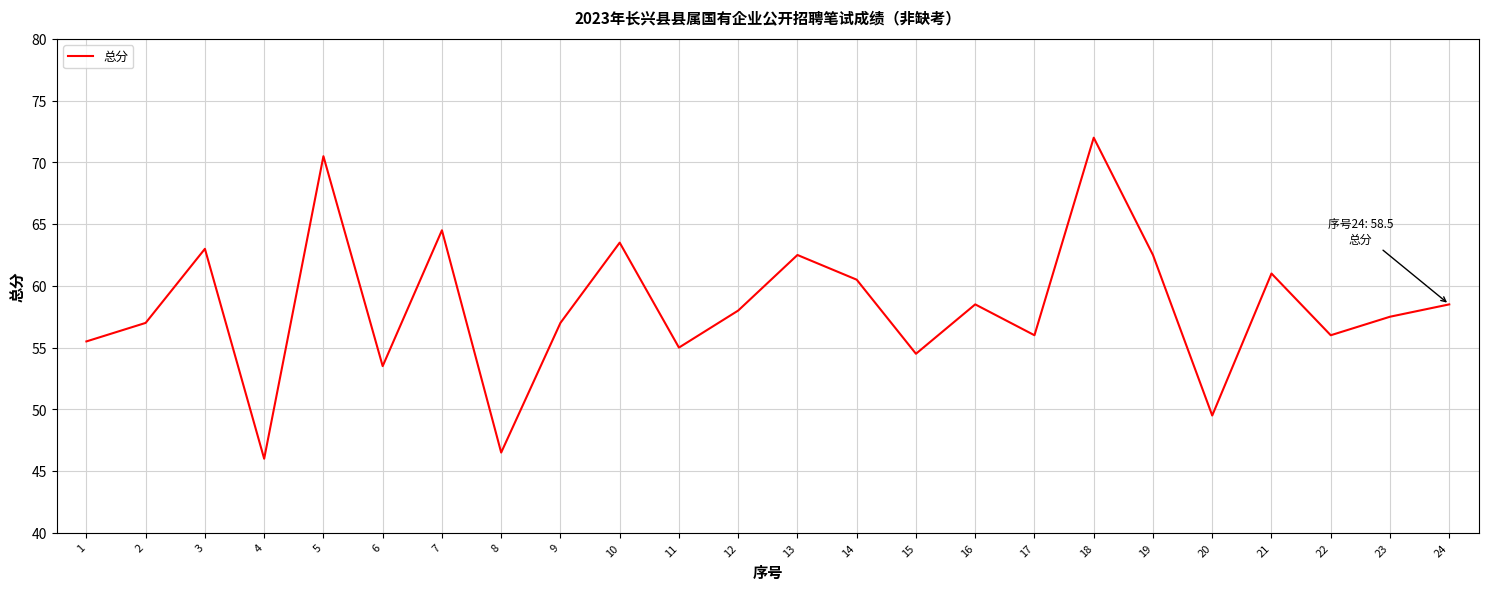

Read the value at 7.

64.5